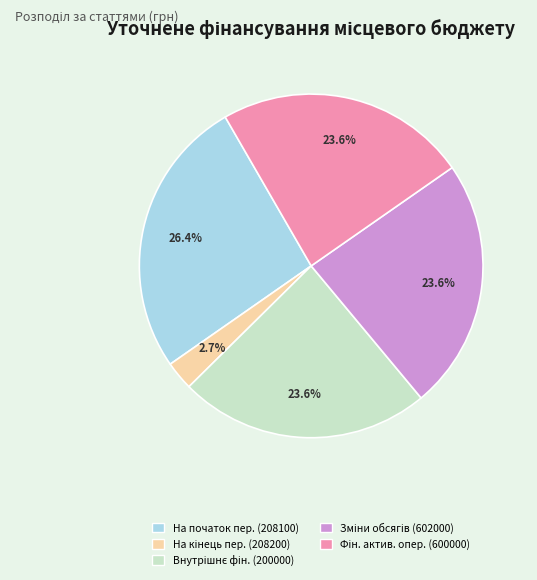

What is the largest slice in the pie chart?

На початок пер. (208100)